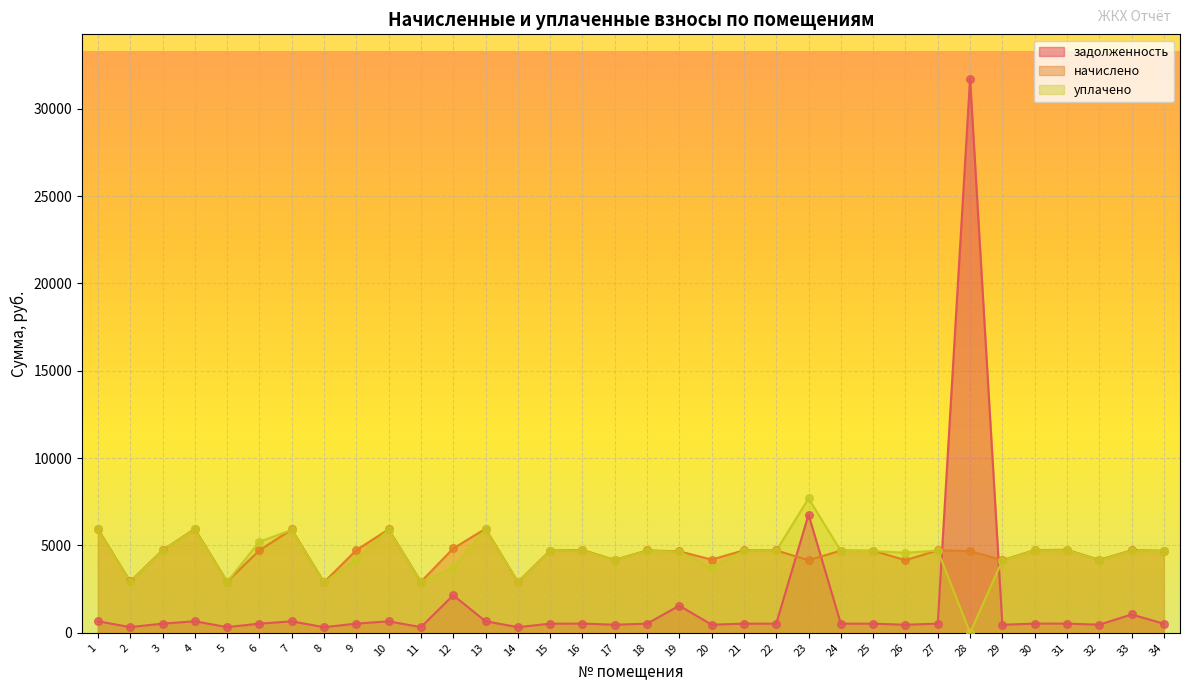

Which series reaches the maximum Y coordinate?

задолженность